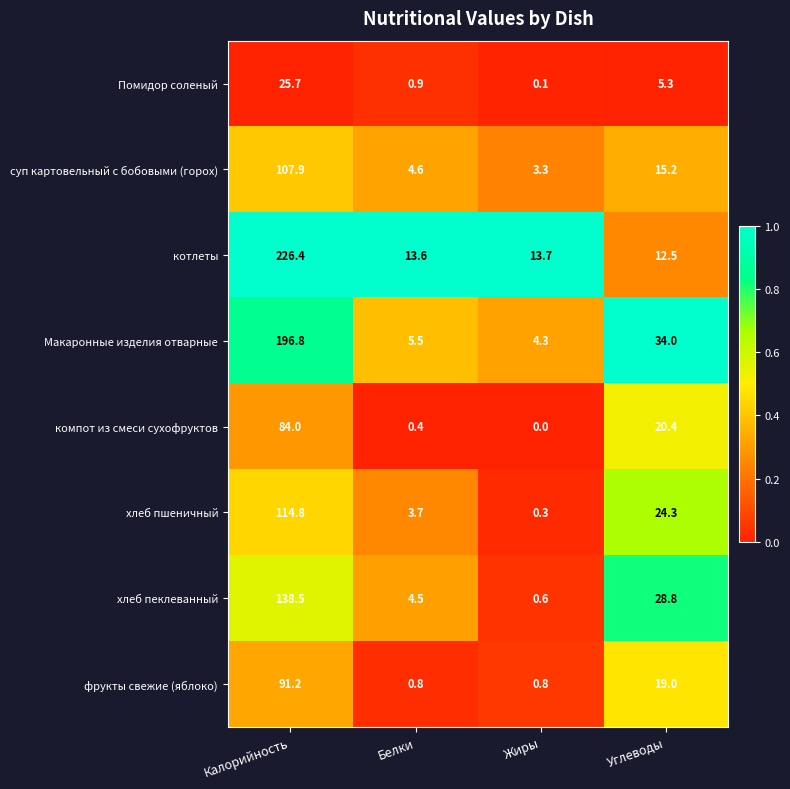

List the labels in order of котлеты value, largest first.

Калорийность, Жиры, Белки, Углеводы